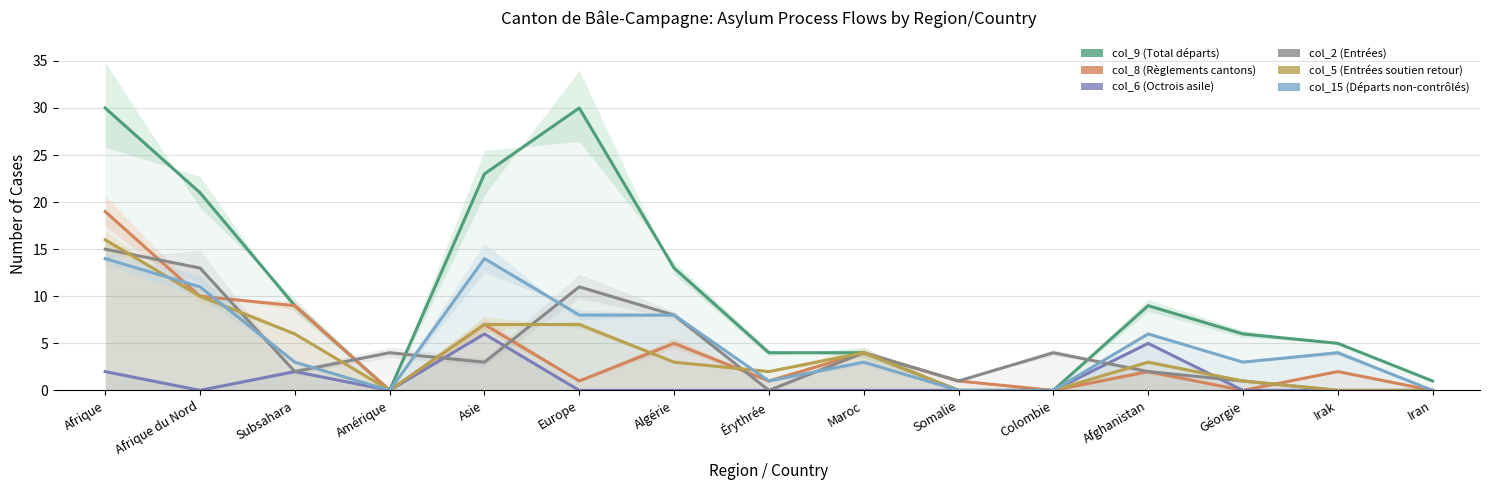

At which category does the chart reach its peak across all series?

Afrique